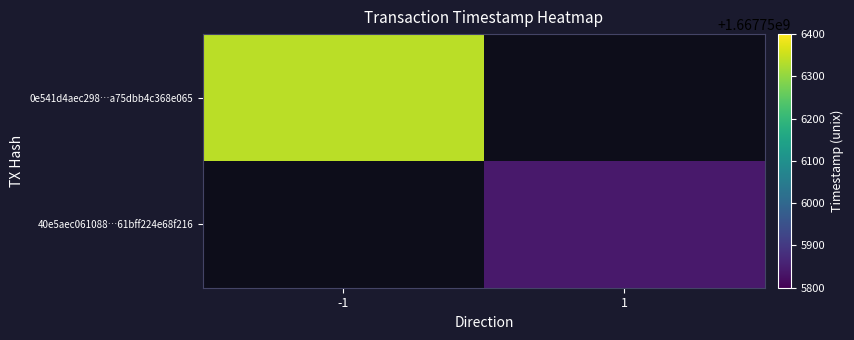

What is the spread (max minus min) of values at time_stamp?

497